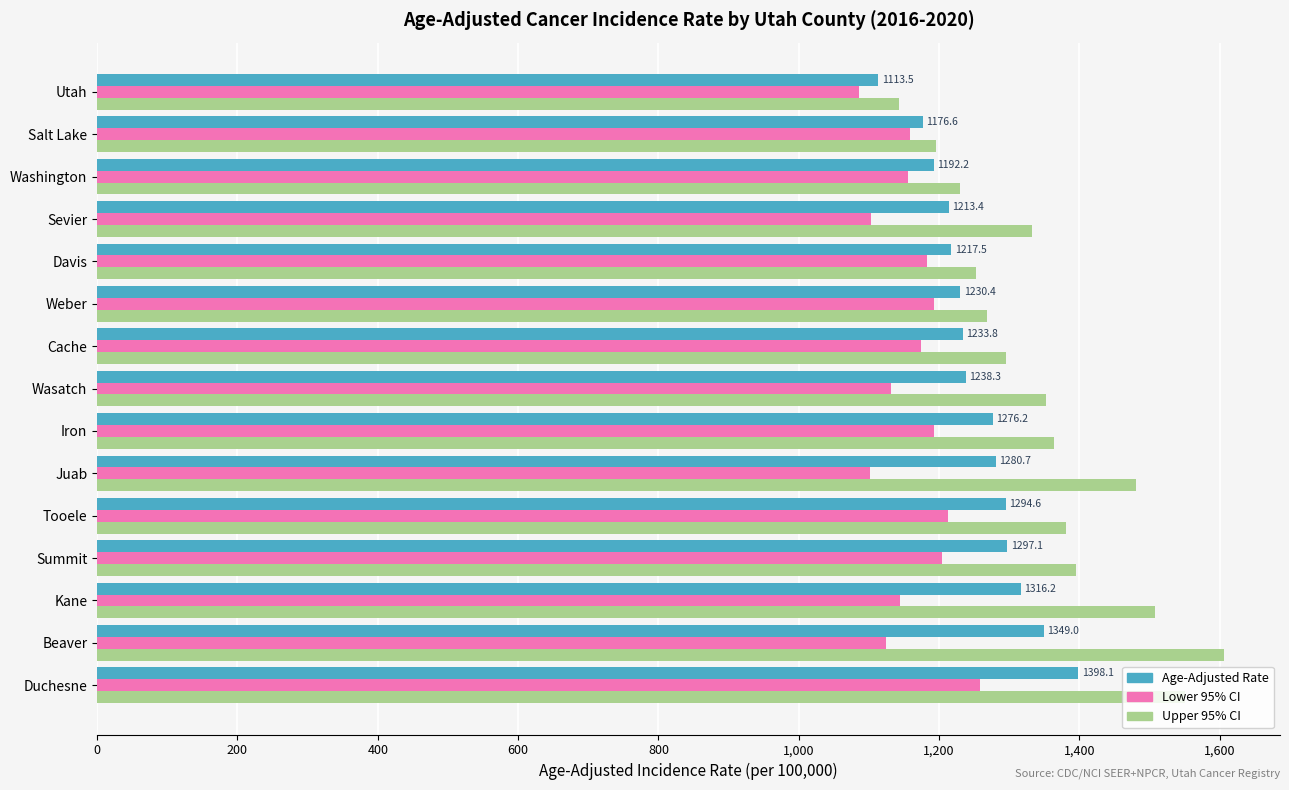

At which category is the sum across all series the highest?

Duchesne